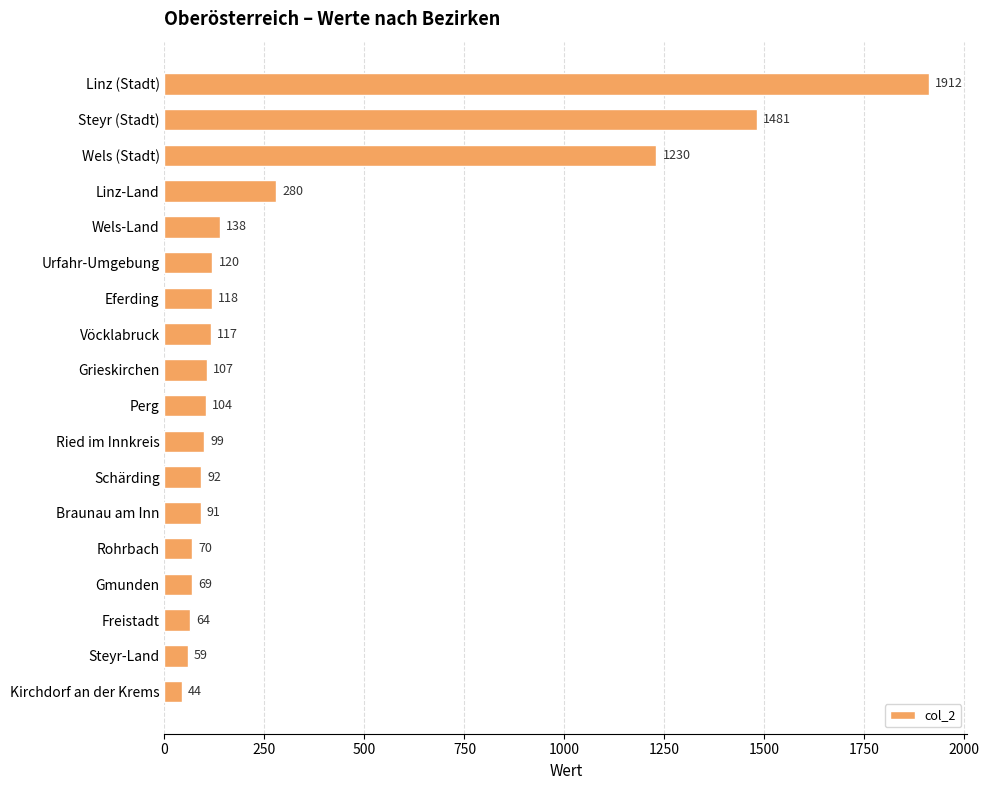

What is the value of the 15th bar from the top?

69